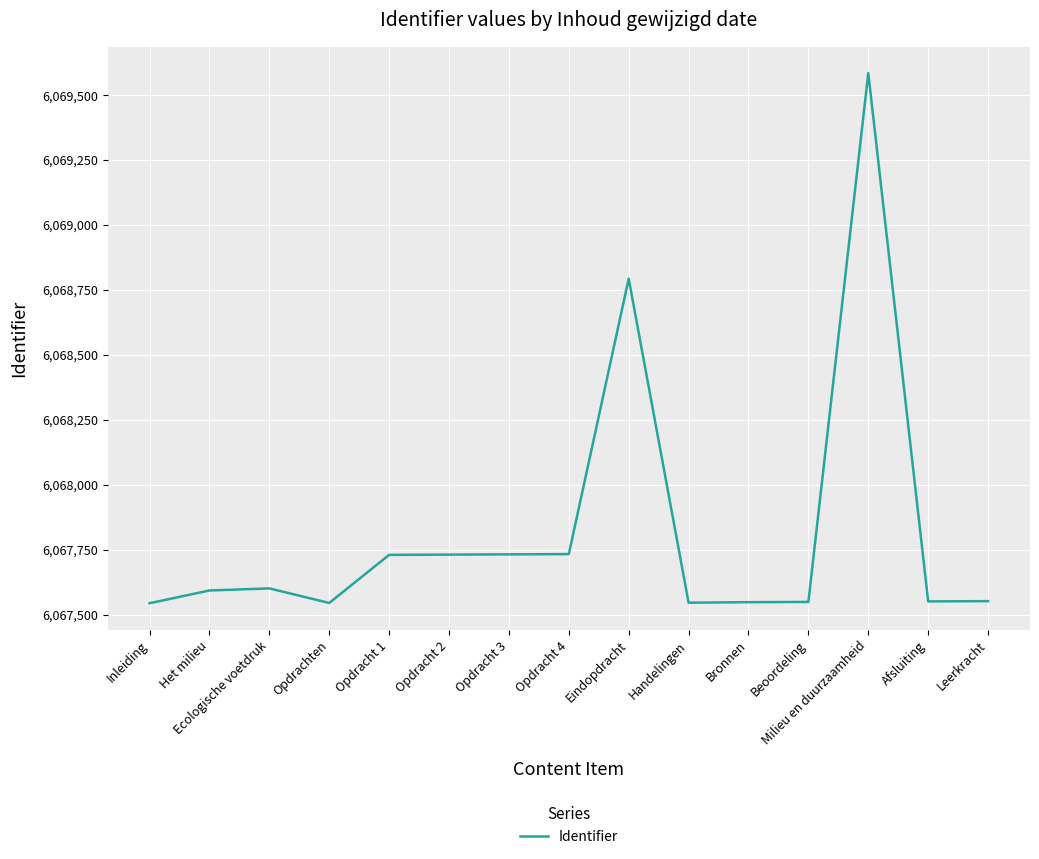

Which category has the highest value across all series?

Milieu en duurzaamheid